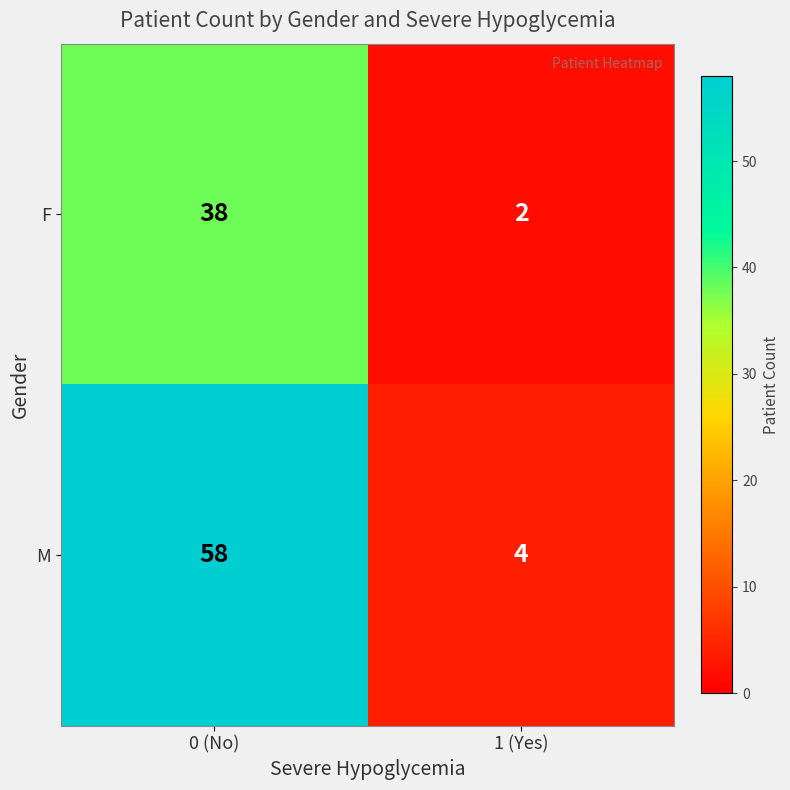

Read the F value at 0 (No), to the nearest 10.

40